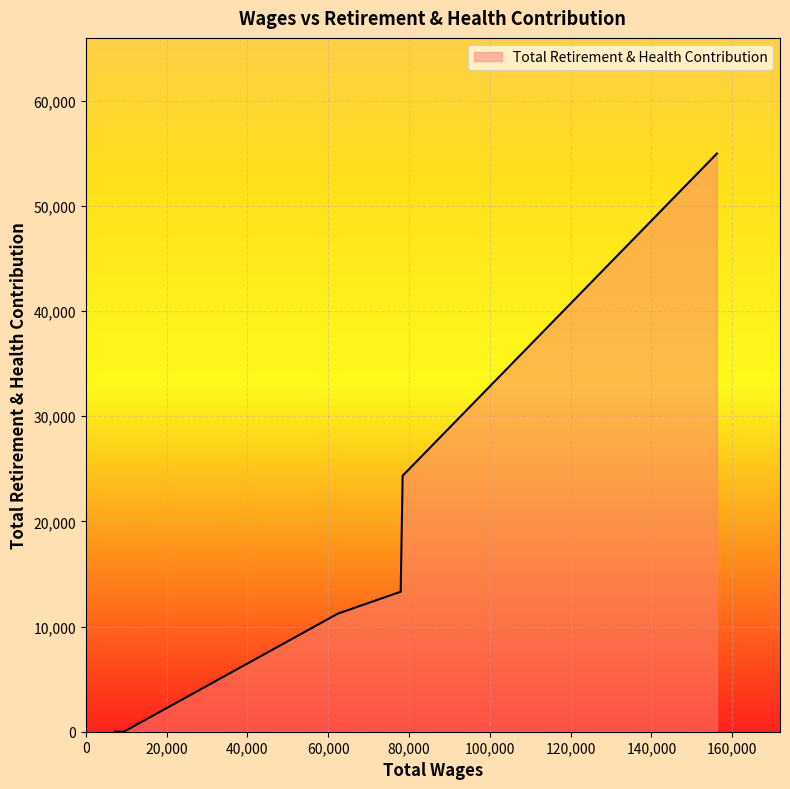

What is the greatest value displayed?

54973